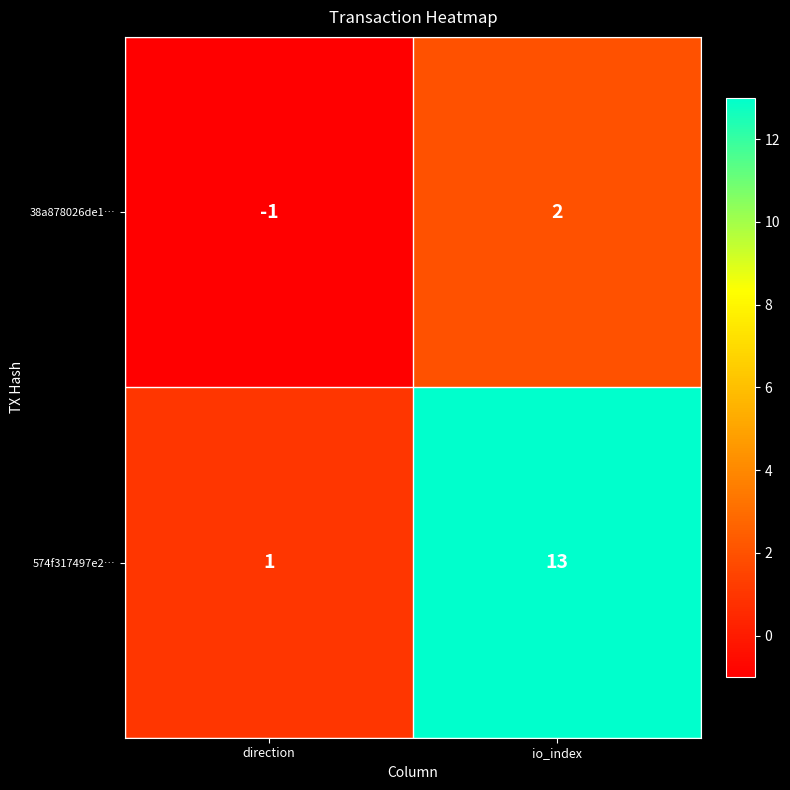

The 574f317497e2… series shows 1 at direction. True or false?

True